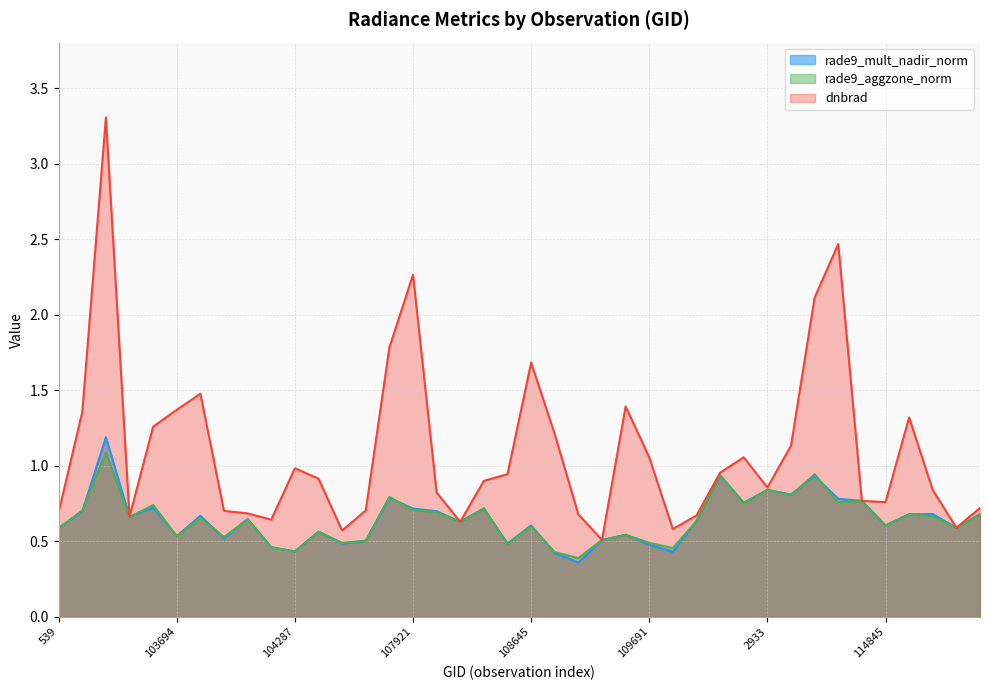

What is the value of the rade9_mult_nadir_norm point at the 16th from the left?

0.7